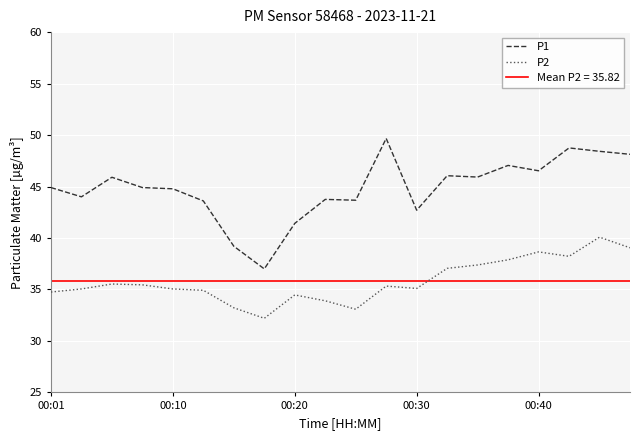

Which series has the largest total across all categories?

P1